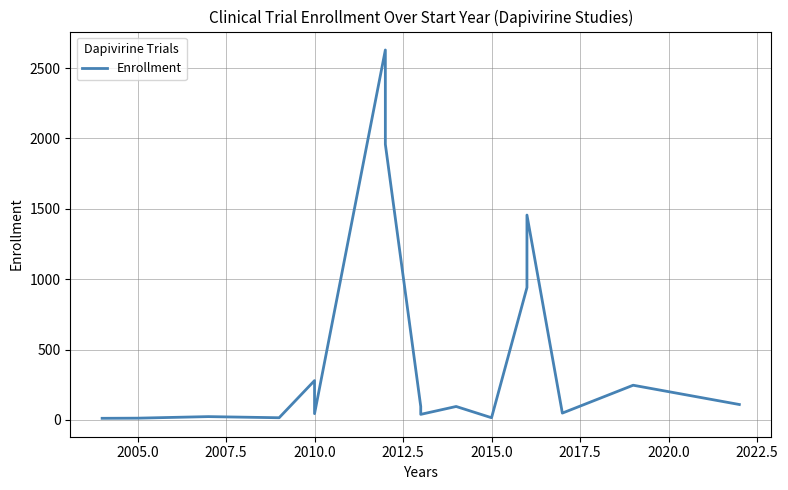

How many distinct data groups are displayed?

1